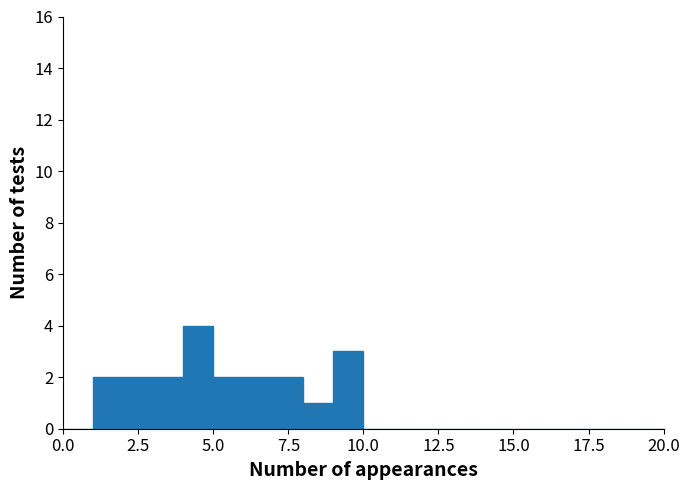

Around what value on the x-axis is the tallest bar? Give the approximate position of its centre, as read against the axis.

4.5